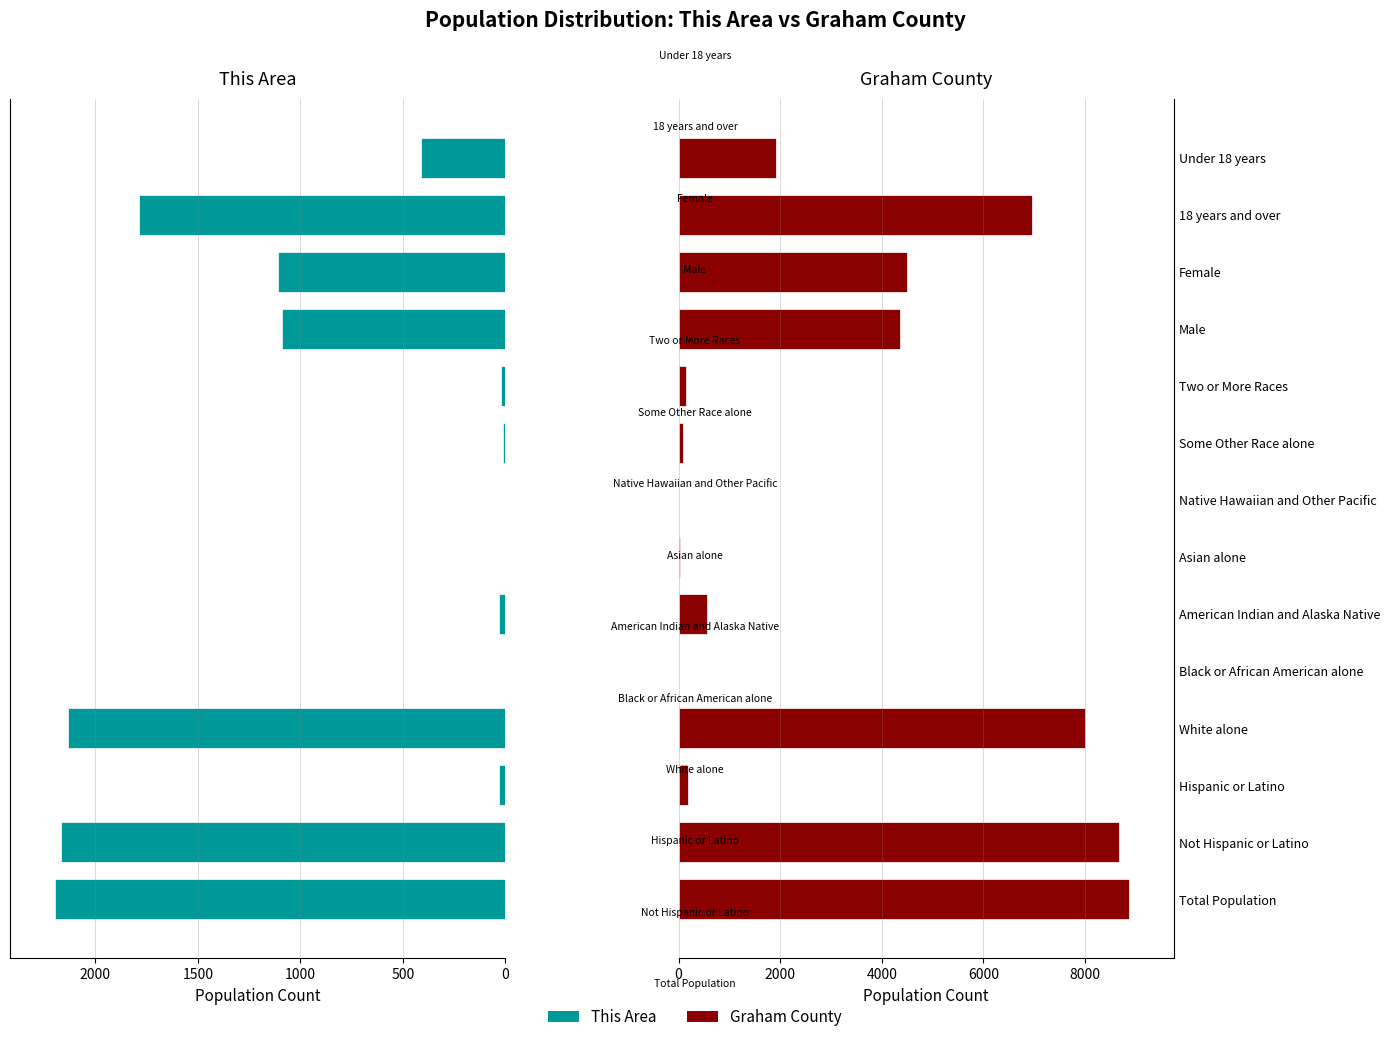

Rank the series by their maximum value, from lowest to highest.

This Area, Graham County